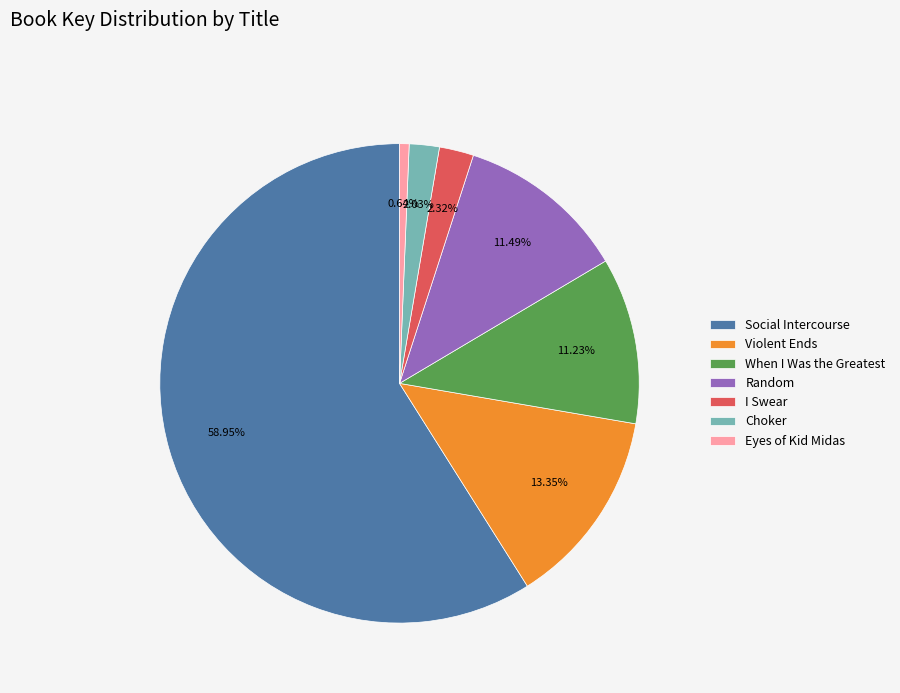

What percentage is NOT represented by I Swear?

97.7%